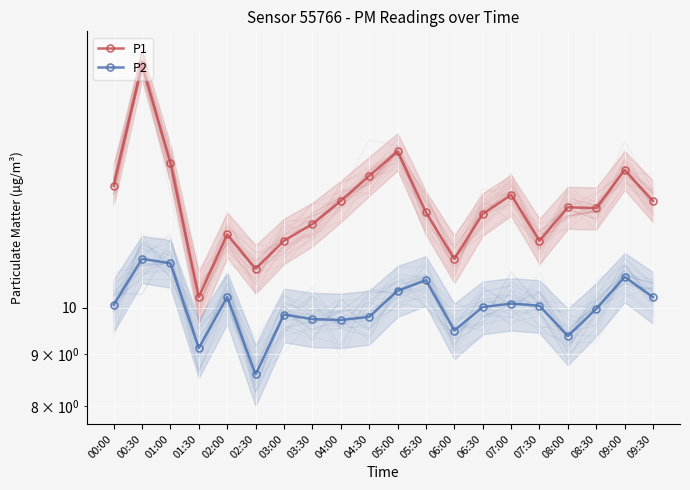

Which series has the largest total across all categories?

P1